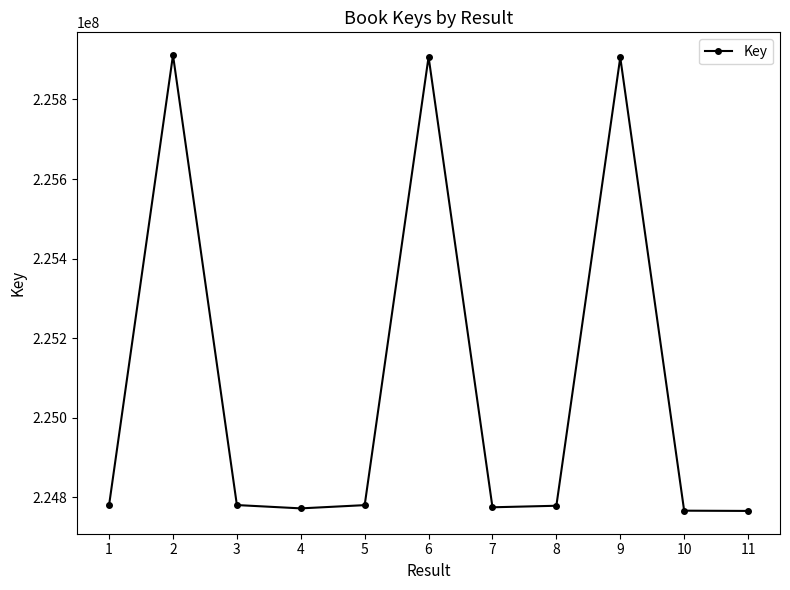

What is the maximum value shown in the chart?

225911560